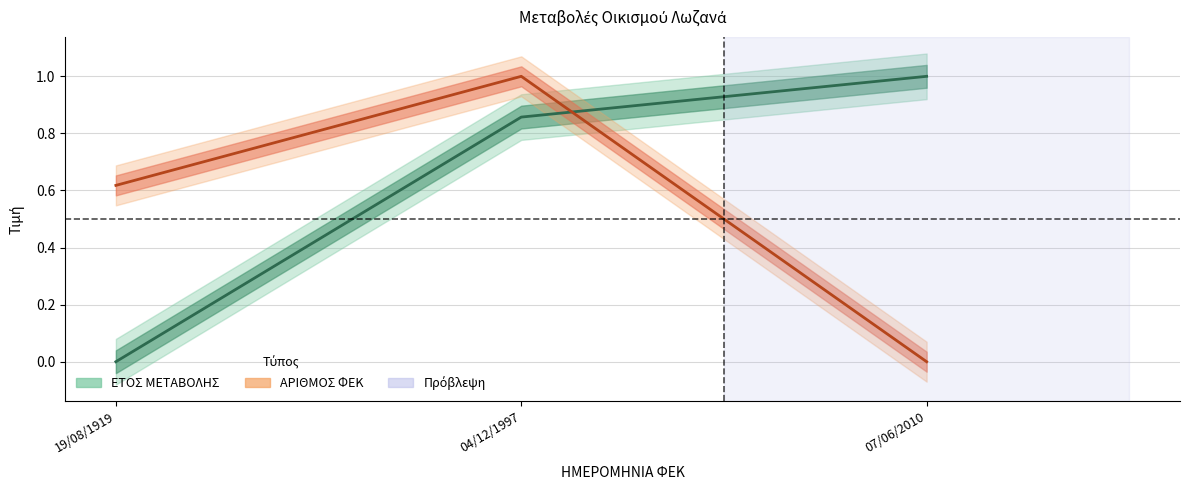

What is the sum of the ΑΡΙΘΜΟΣ ΦΕΚ values at 19/08/1919 and 07/06/2010?

0.6